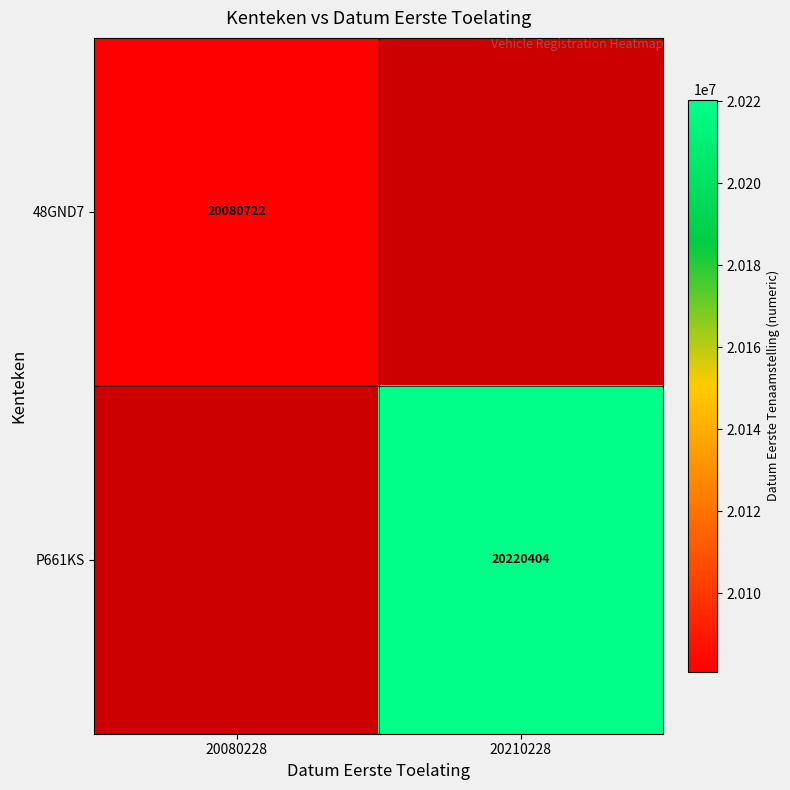

The 48GND7 series shows 20080722 at 20080228. True or false?

True